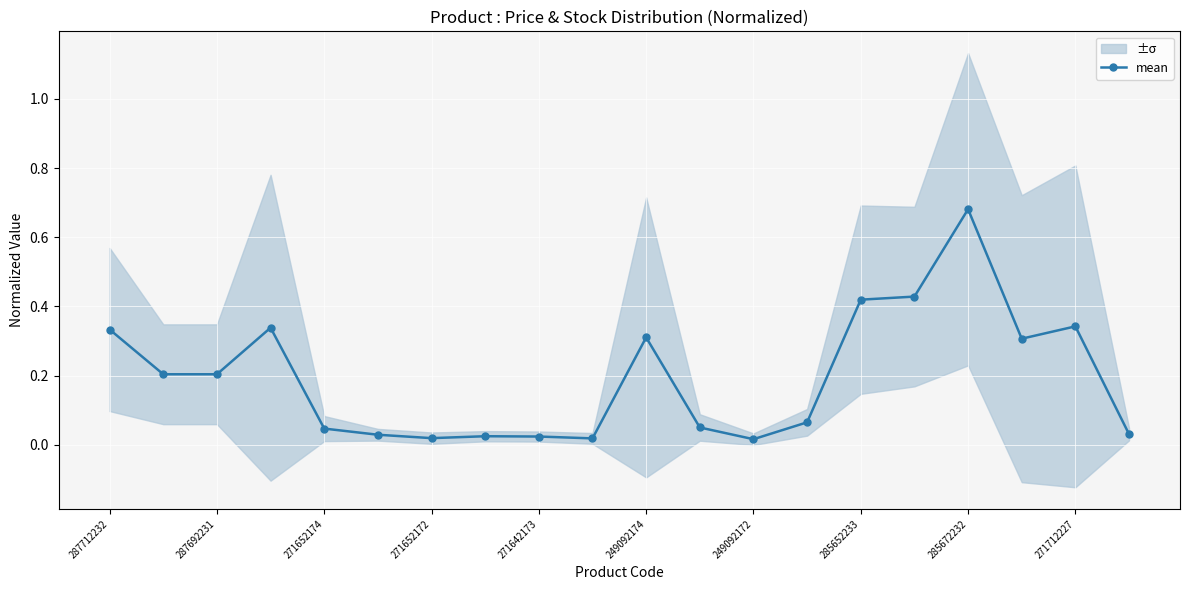

How many lines are shown in the chart?

1